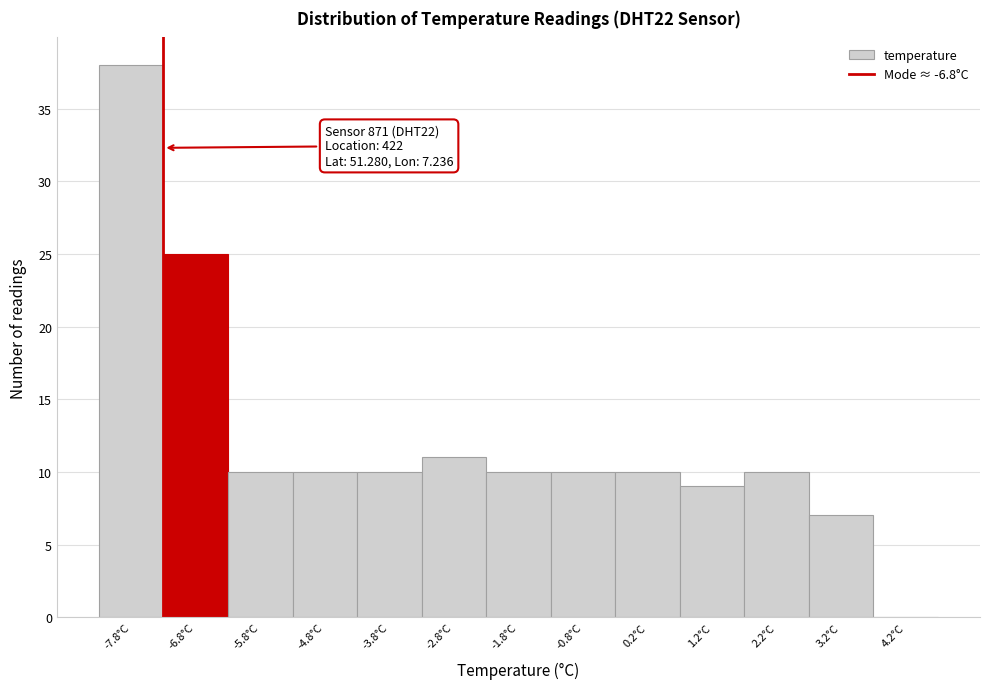

Reading right to left, transcribe all the data shown in this chart.

4.2°C=0	3.2°C=7	2.2°C=10	1.2°C=9	0.2°C=10	-0.8°C=10	-1.8°C=10	-2.8°C=11	-3.8°C=10	-4.8°C=10	-5.8°C=10	-6.8°C=25	-7.8°C=38